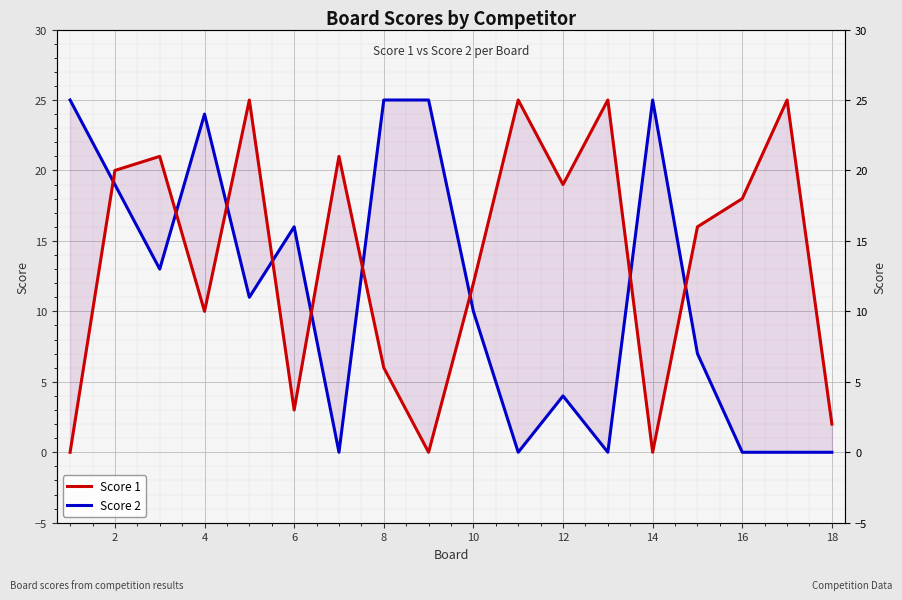

Reading left to right, what are all the values shown in this chart?

Score 1: 0	20	21	10	25	3	21	6	0	12	25	19	25	0	16	18	25	2
Score 2: 25	19	13	24	11	16	0	25	25	10	0	4	0	25	7	0	0	0